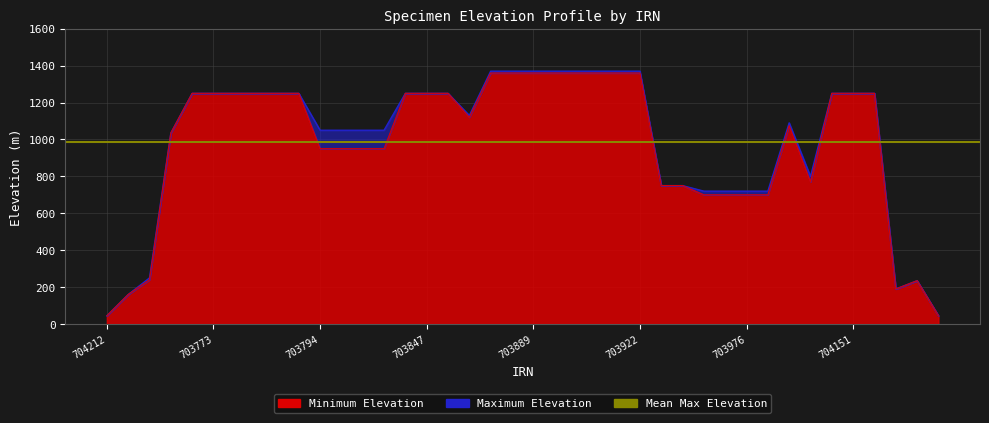

What is the average value of the Maximum Elevation series?

988